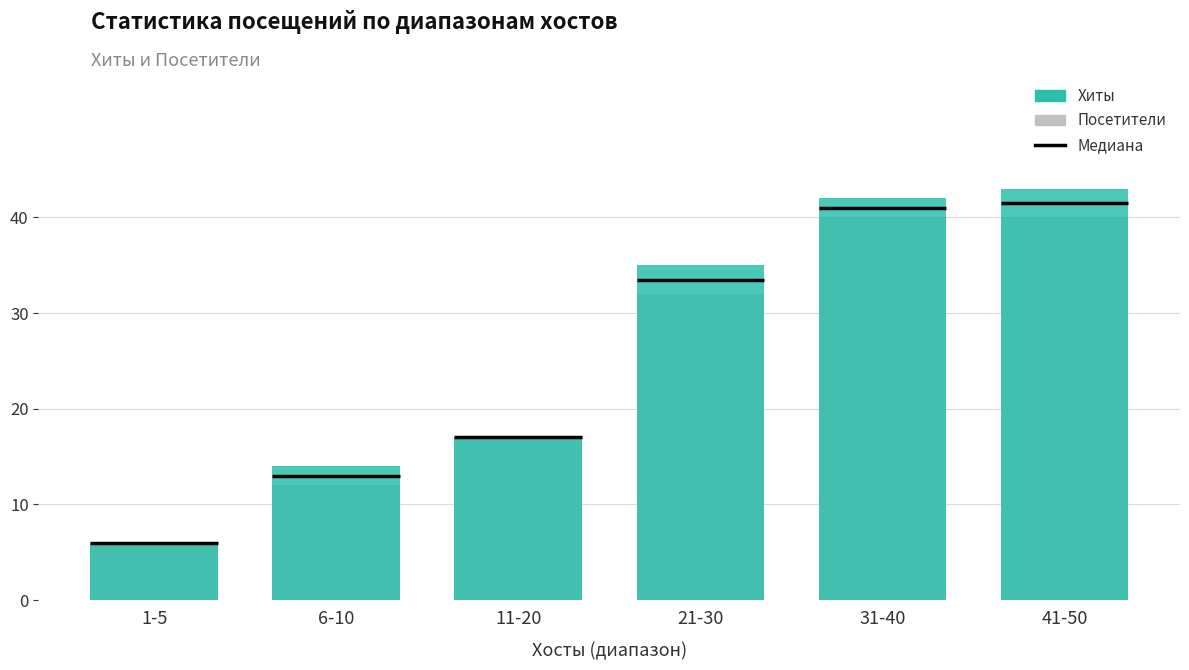

Rank the series at 21-30 from lowest to highest value.

Посетители, Хиты